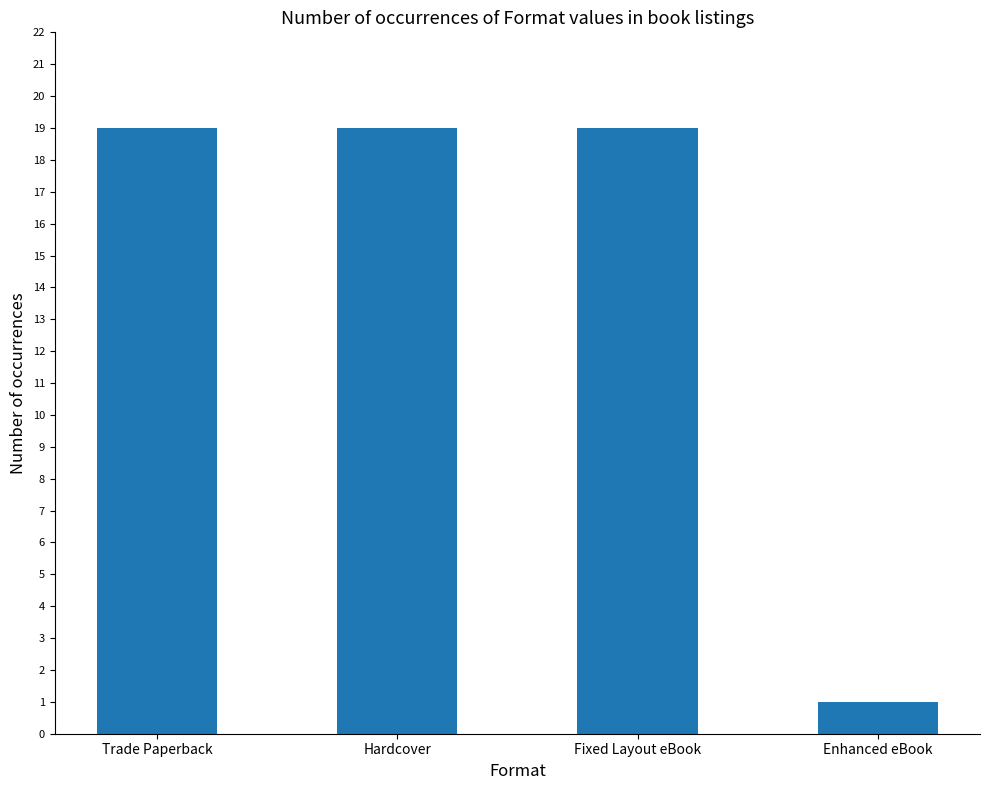

Reading right to left, transcribe all the data shown in this chart.

Enhanced eBook=1	Fixed Layout eBook=19	Hardcover=19	Trade Paperback=19